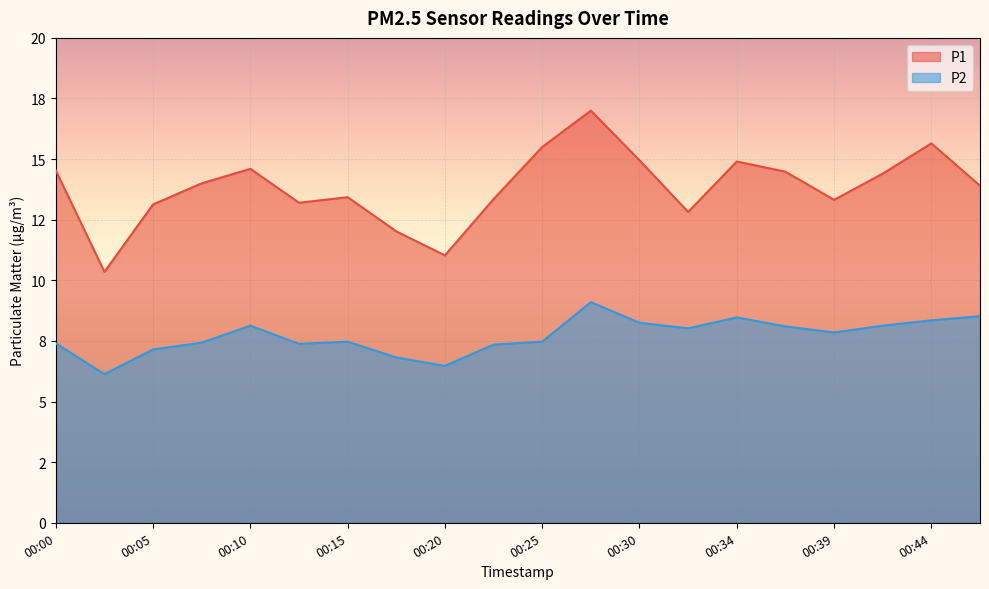

What is the sum of all P1 values?

276.6